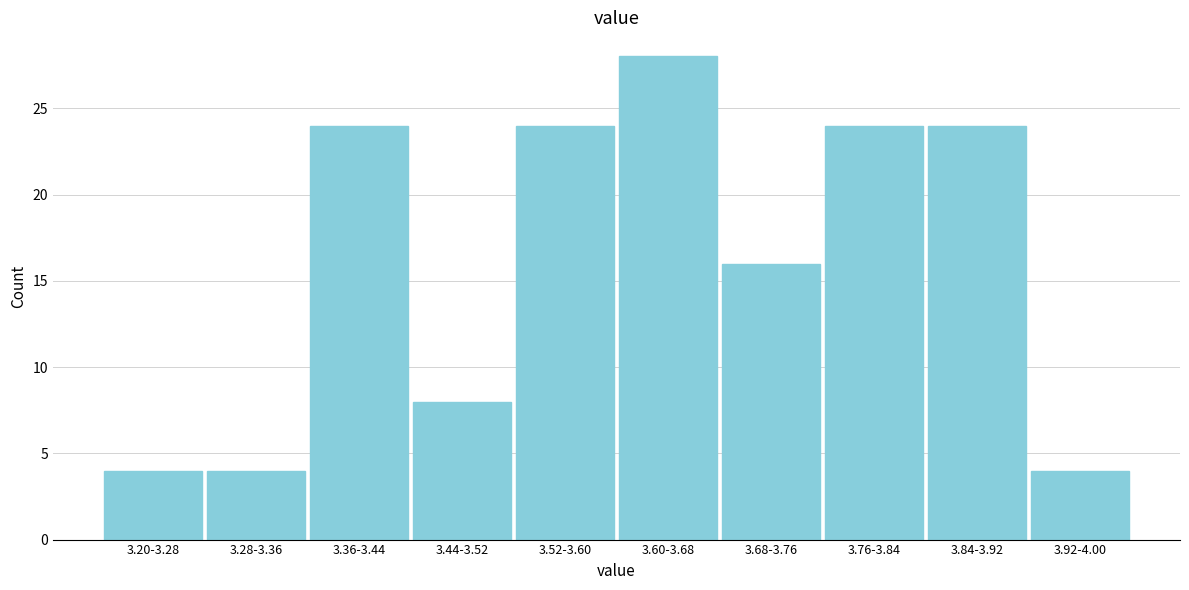

Reading right to left, transcribe all the data shown in this chart.

3.92-4.00=4	3.84-3.92=24	3.76-3.84=24	3.68-3.76=16	3.60-3.68=28	3.52-3.60=24	3.44-3.52=8	3.36-3.44=24	3.28-3.36=4	3.20-3.28=4